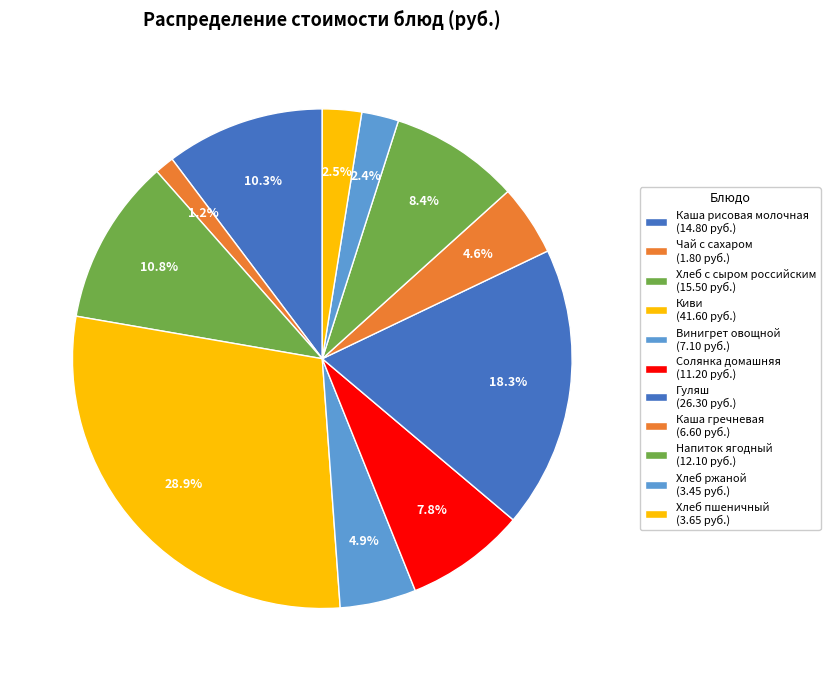

How many segments does this pie chart have?

11